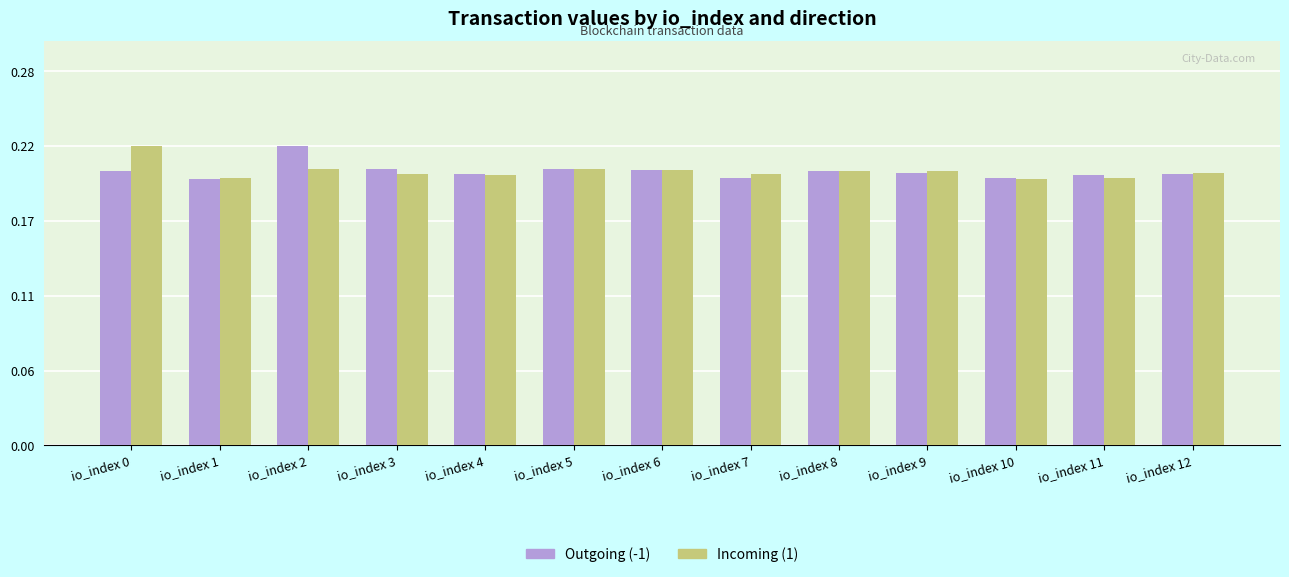

What is the total value across all series at io_index 3?

0.4